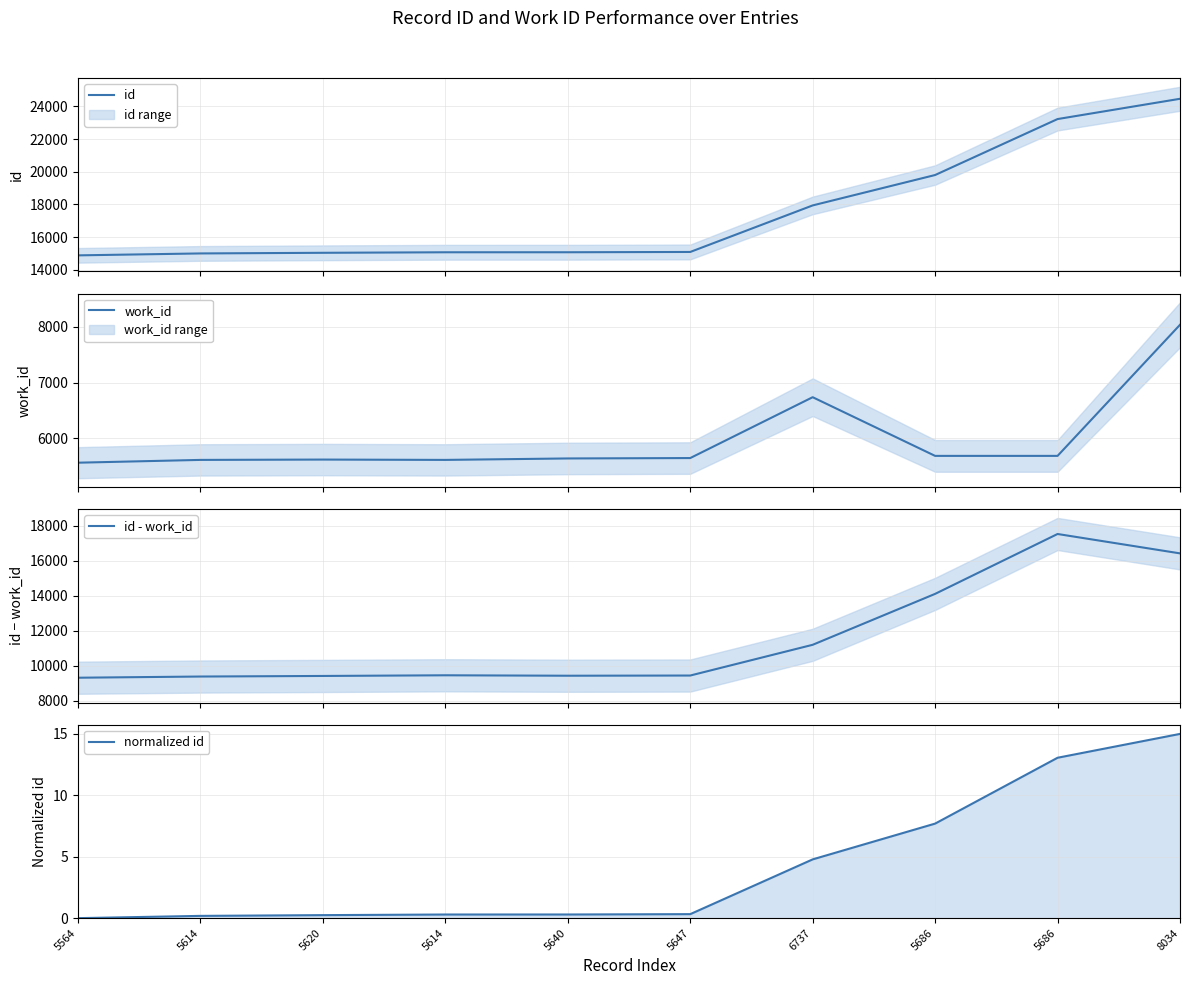

What is the difference between the maximum and second lowest values in the id - work_id series?

8148